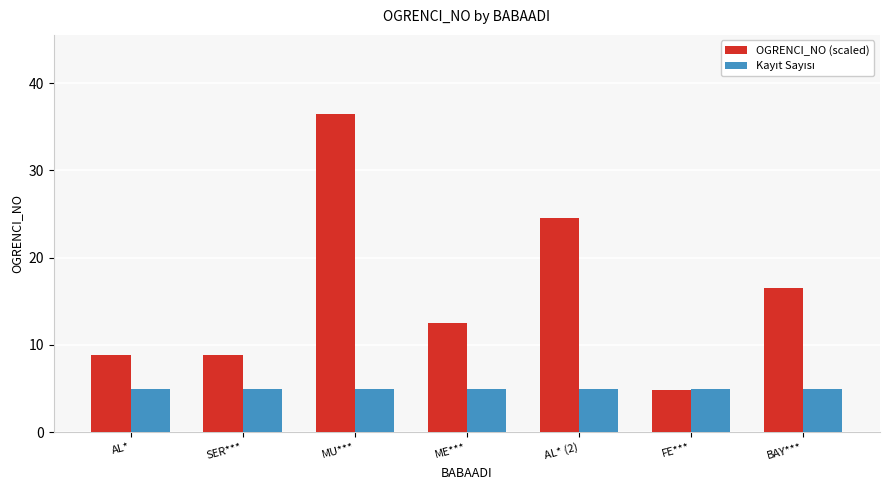

Read the OGRENCI_NO (scaled) value at AL*.

8.9